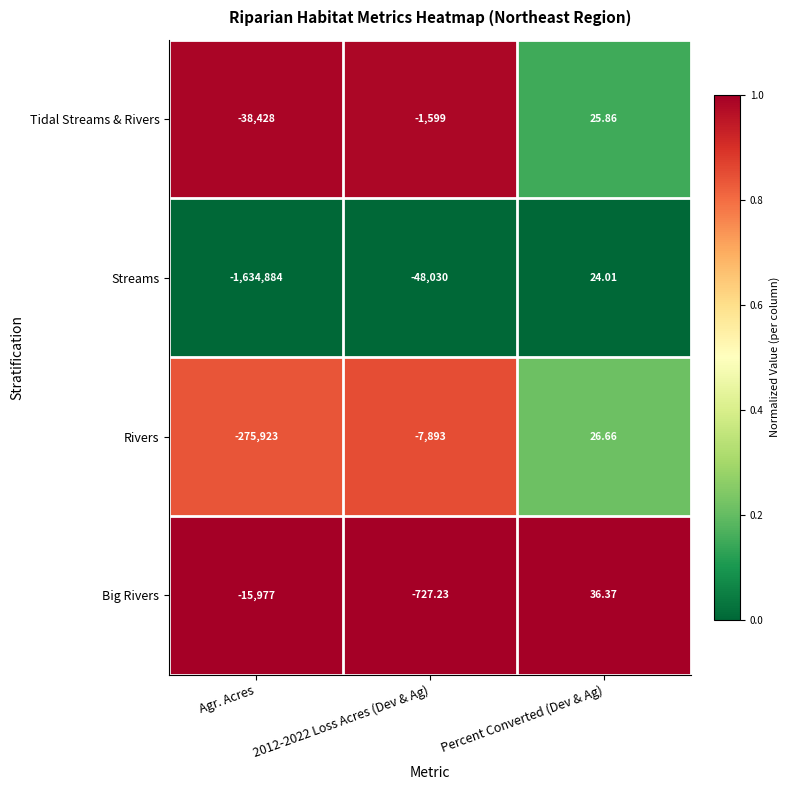

At how many categories does at least one series exceed 0?

1